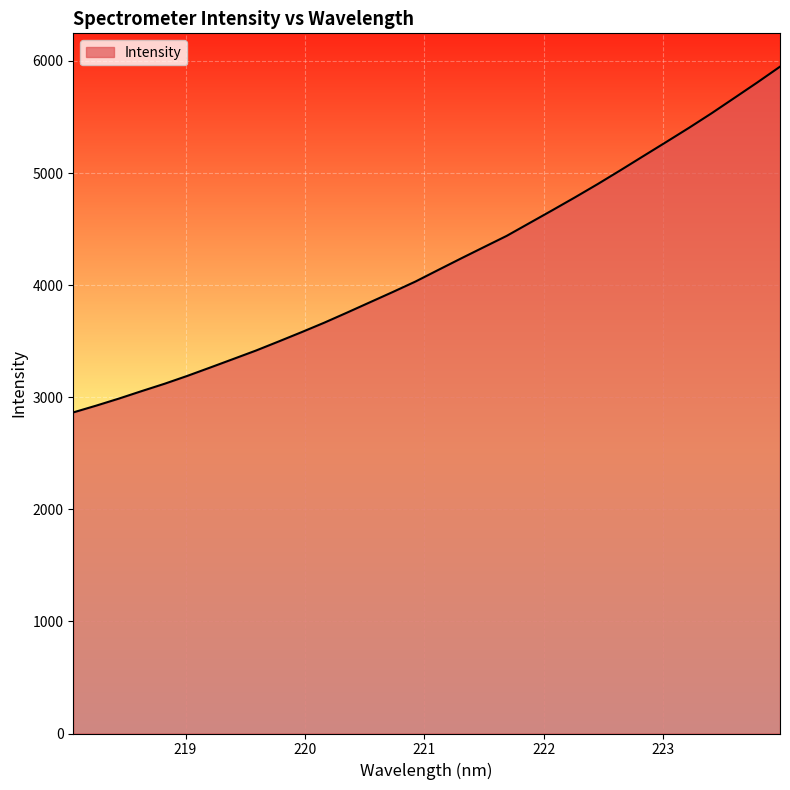

What is the difference between the maximum and minimum values?

3084.3